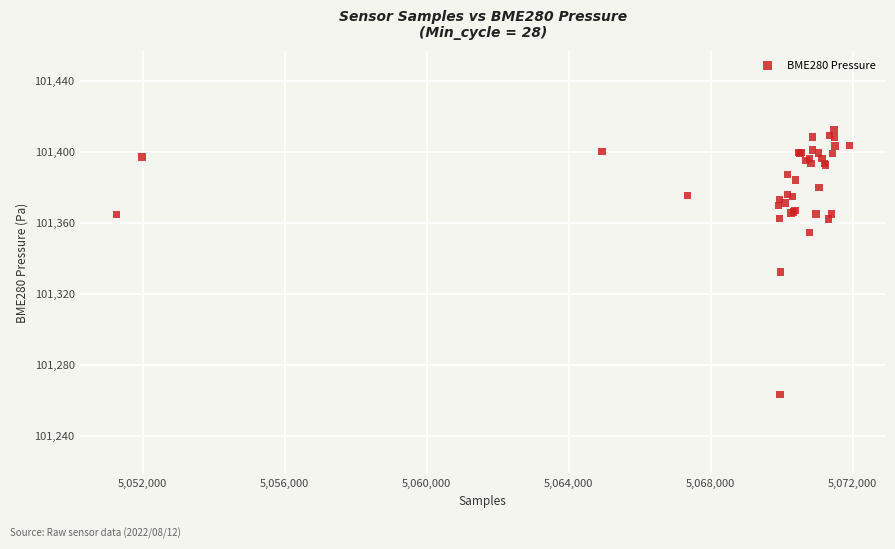

What Y value in the scatter plot is closest to 101337?

101332.2